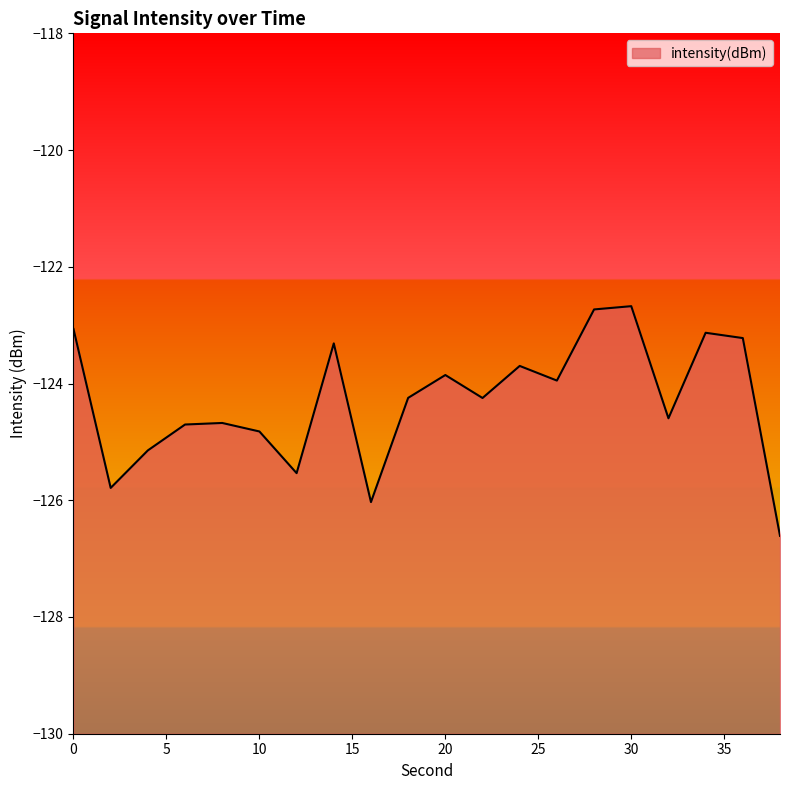

True or false: the data shows -69.3 at 36.

False